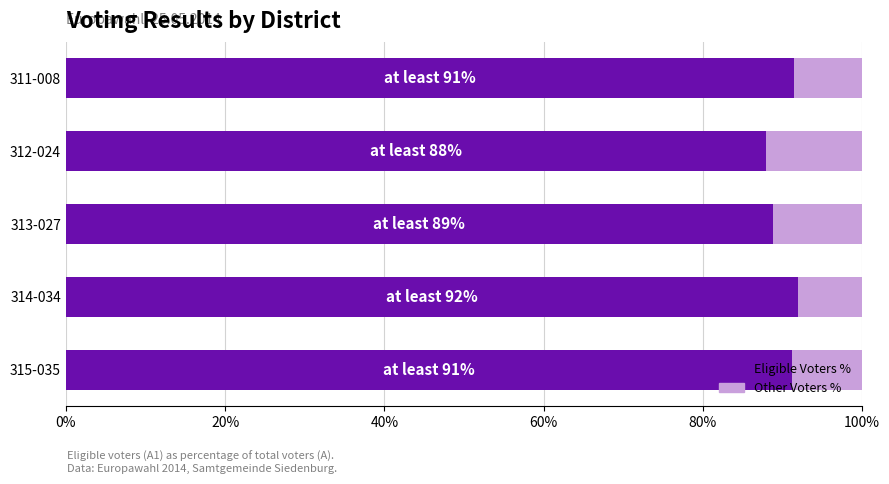

How many values in the Eligible Voters % series are below 91?

2